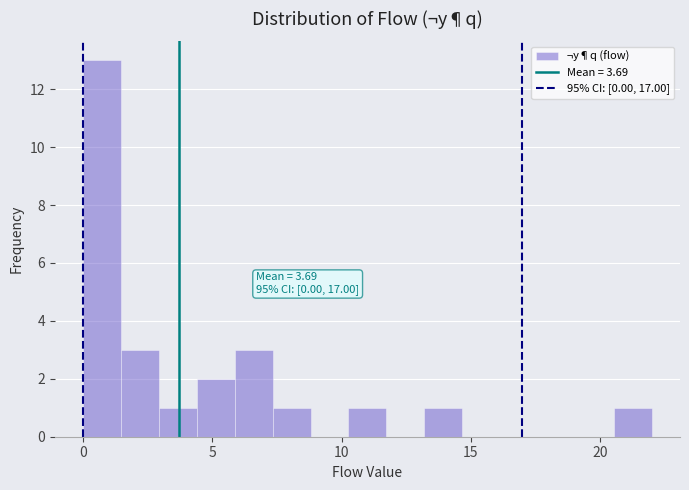

Read against the x-axis, roughly where is the centre of the tallest bar?

0.5